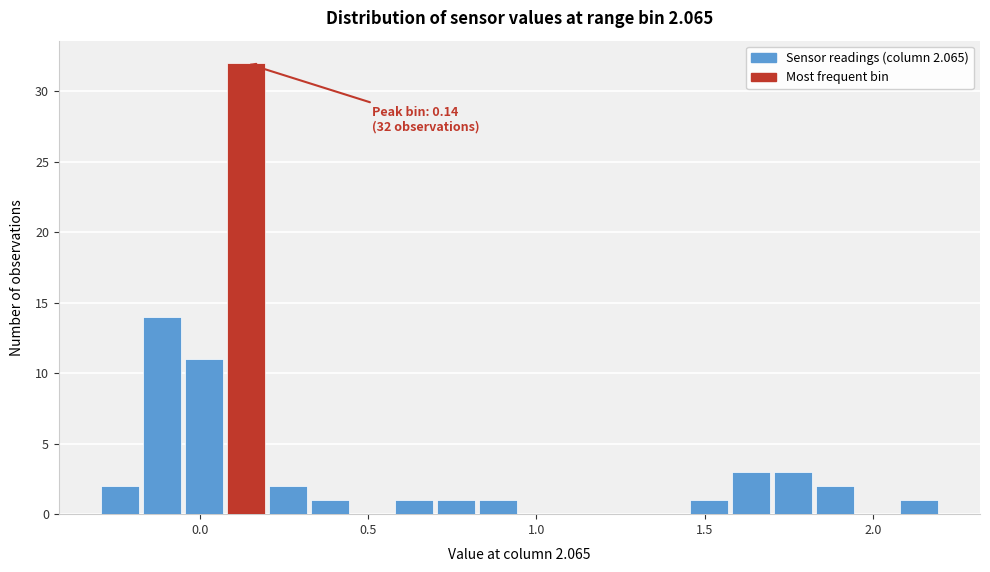

Read against the x-axis, roughly where is the centre of the tallest bar?

0.15